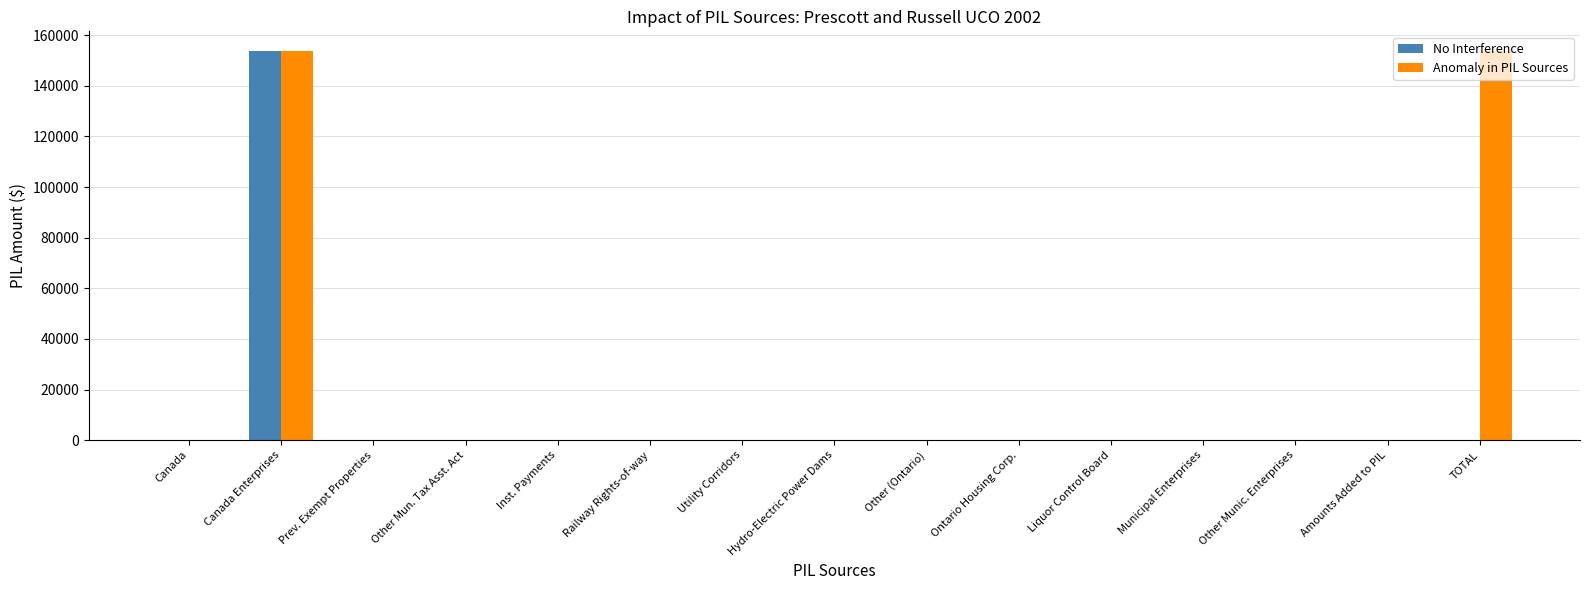

What is the maximum value shown in the chart?

153843